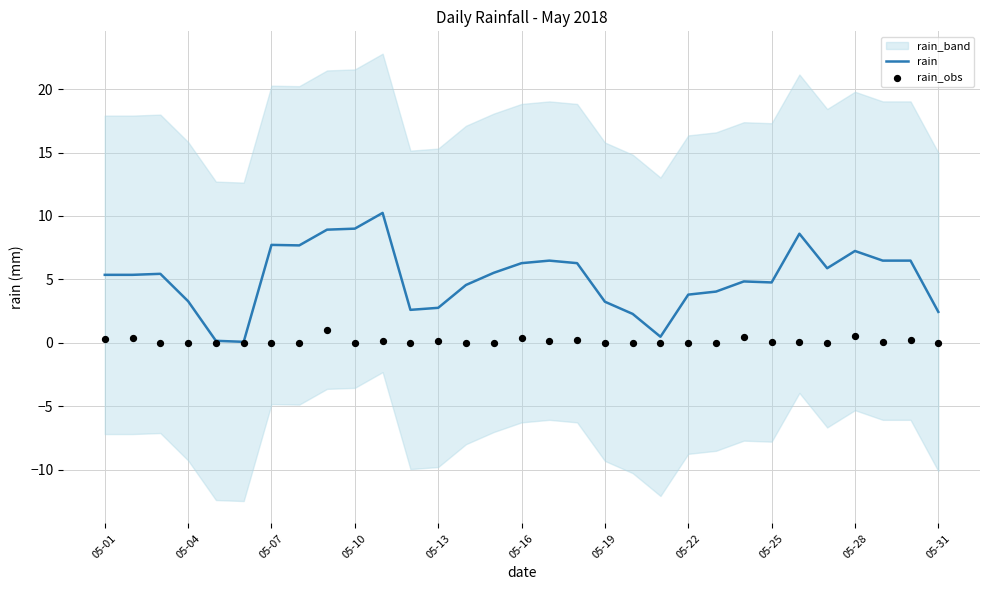

Is it true that rain equals 3.8 at 05-22?

True